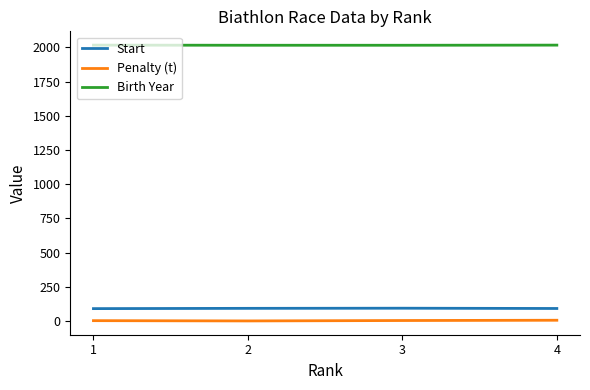

Is the value of Start at 4 greater than the value of Penalty (t) at 4?

Yes